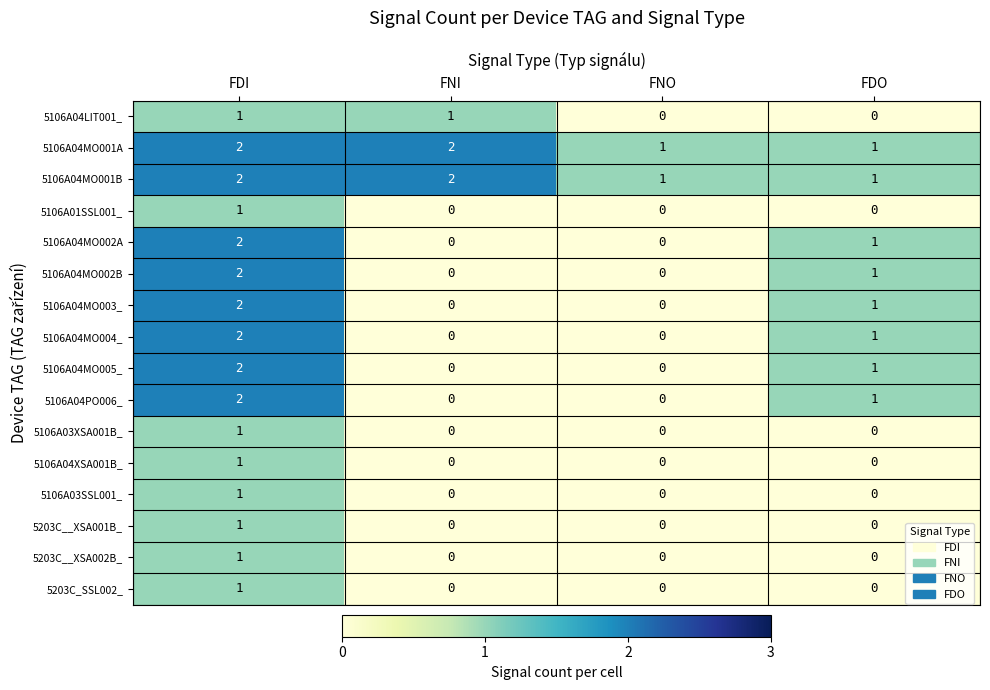

What is the difference between the highest and lowest values at FDI?

1